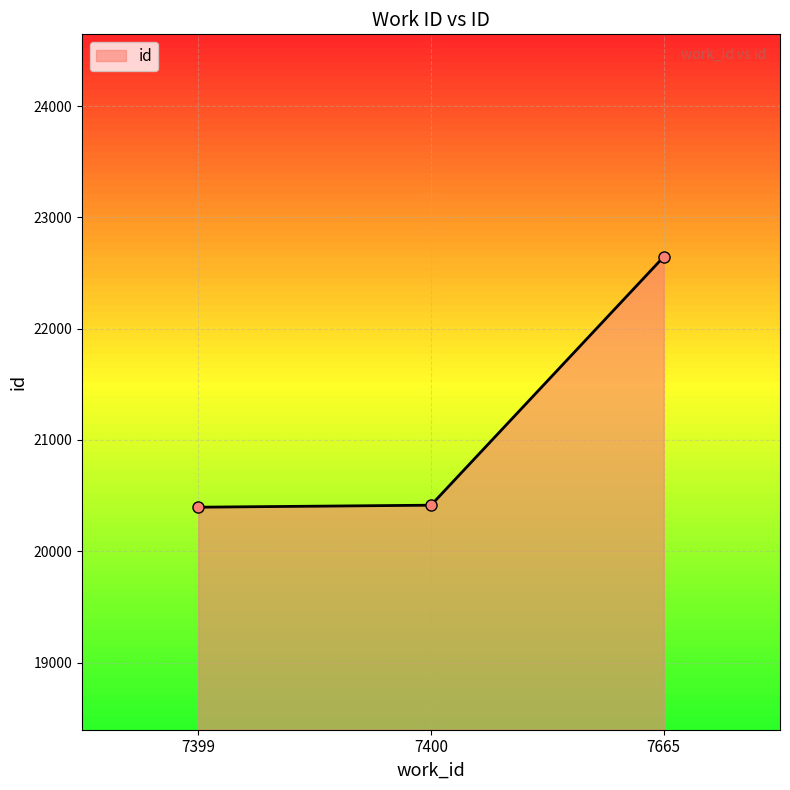

What is the sum of the values at 7399 and 7665?

43042